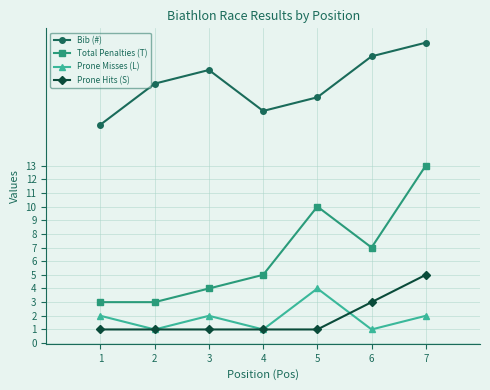

The value of Total Penalties (T) at 2 is 5. True or false?

False